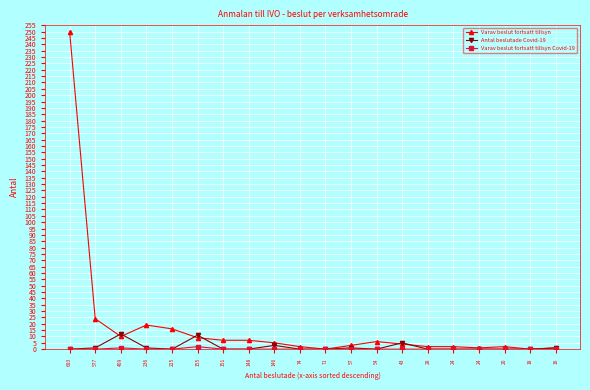

How many lines are shown in the chart?

3